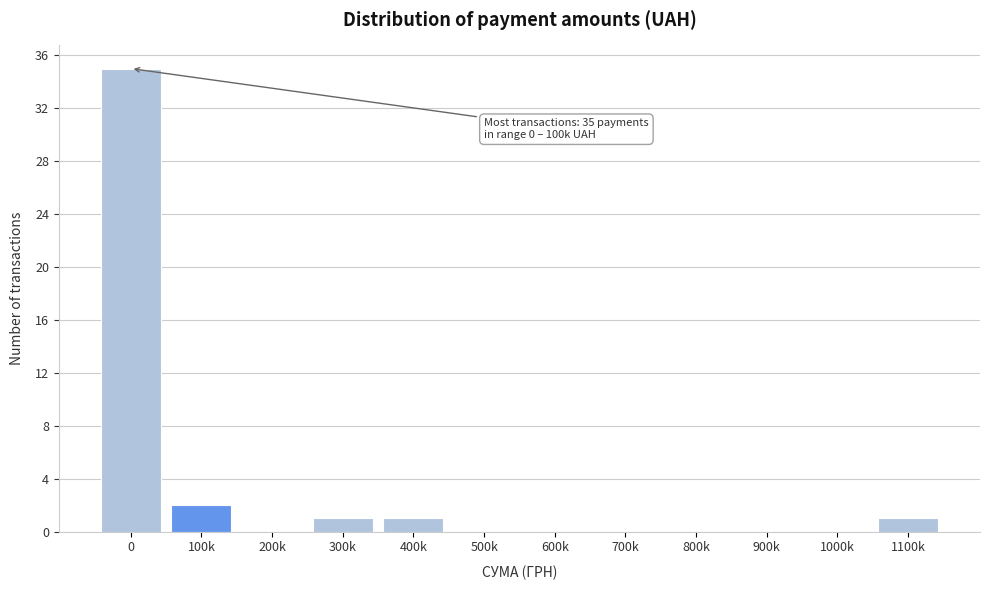

Reading right to left, extract all data points from this chart.

1100k=1	1000k=0	900k=0	800k=0	700k=0	600k=0	500k=0	400k=1	300k=1	200k=0	100k=2	0=35